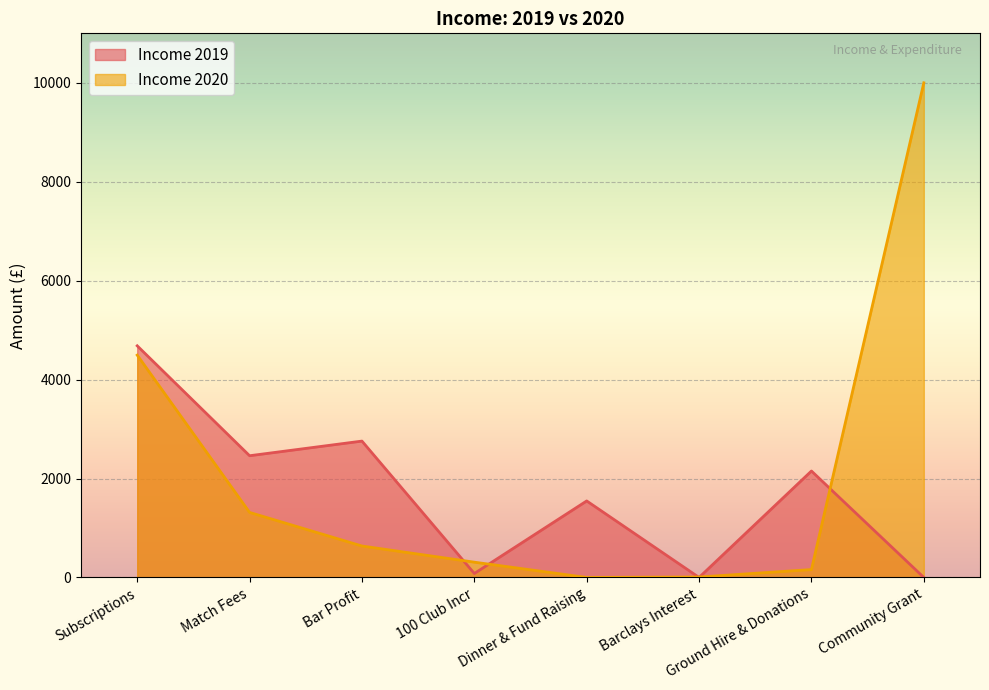

The value of Income 2019 at Barclays Interest is 1894. True or false?

False